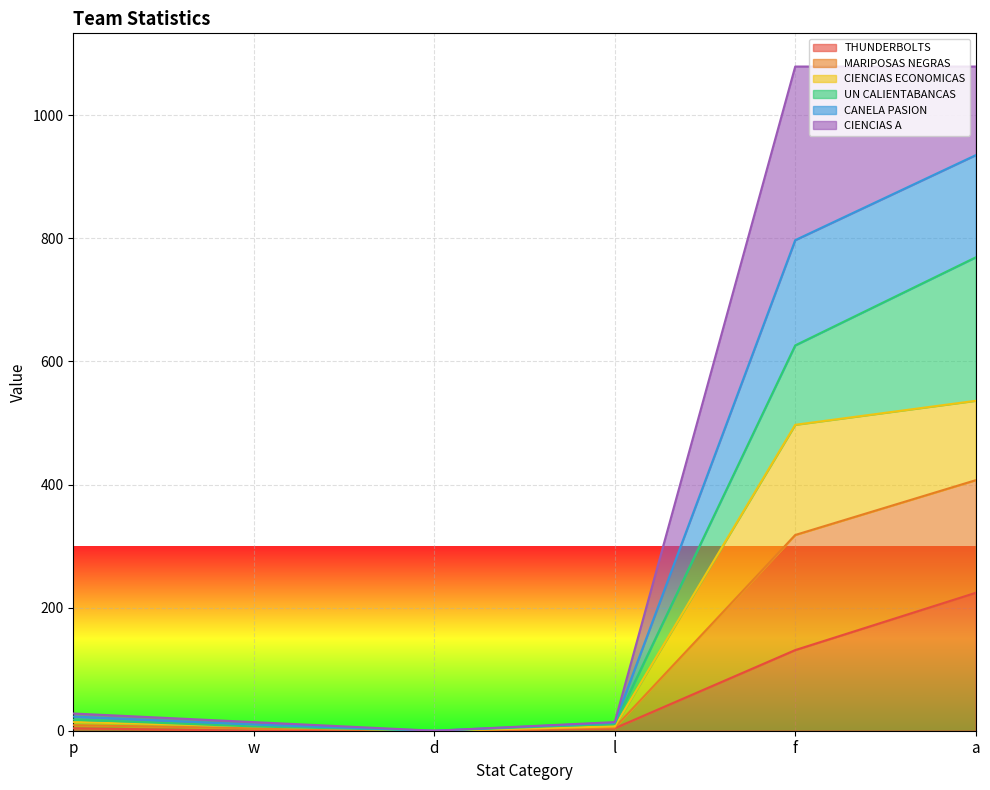

Where is THUNDERBOLTS nearest to the value 112?

f